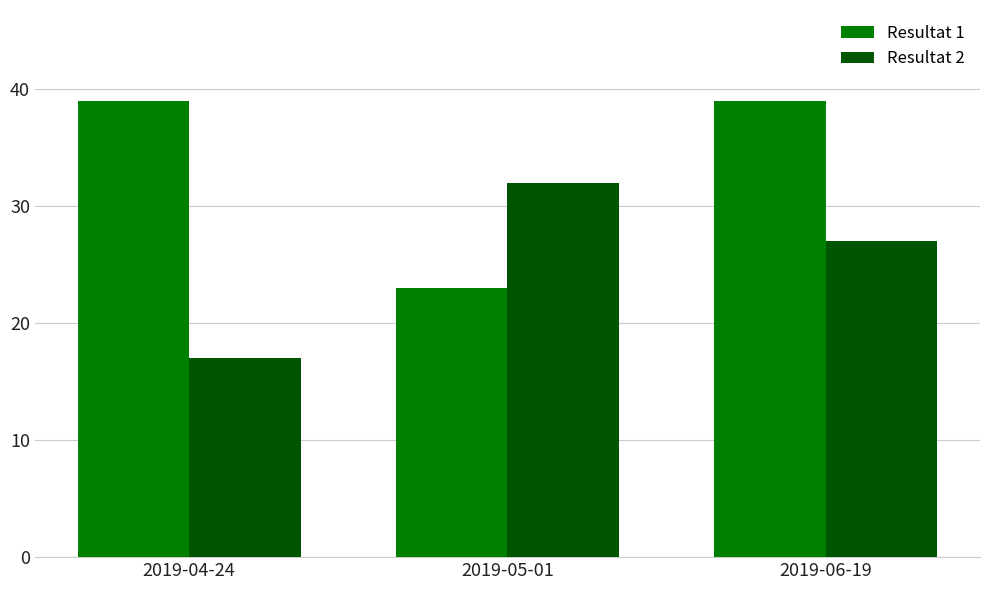

Is the value of Resultat 2 at 2019-04-24 greater than the value of Resultat 1 at 2019-06-19?

No